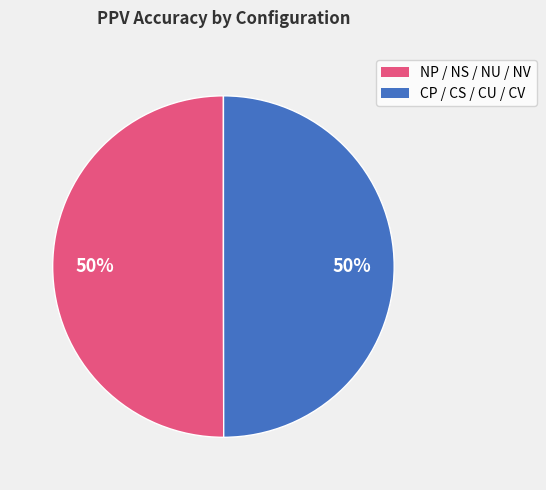

To the nearest percent, what is the average slice percentage?

50%